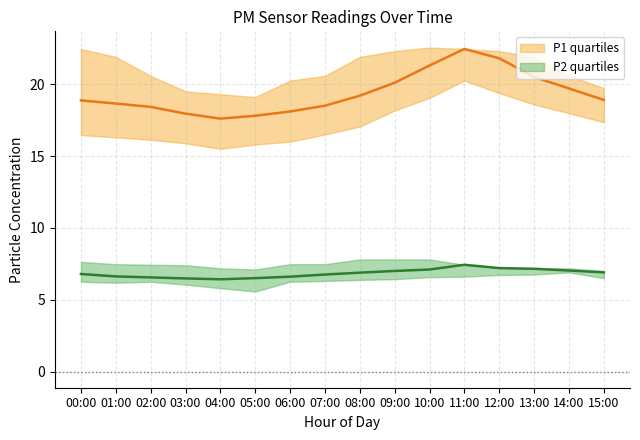

What is the sum of the P2_q75 values at 12:00 and 04:00?

14.4